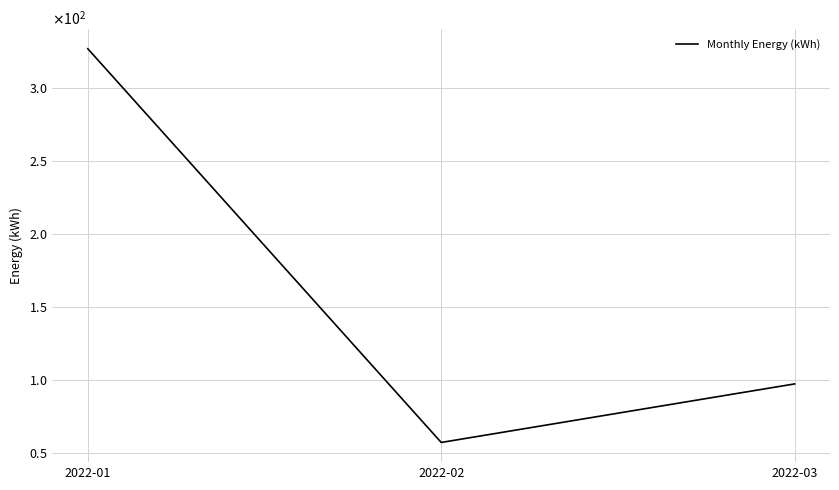

Reading right to left, list all the values displayed in this chart.

97.3	57.2	326.8